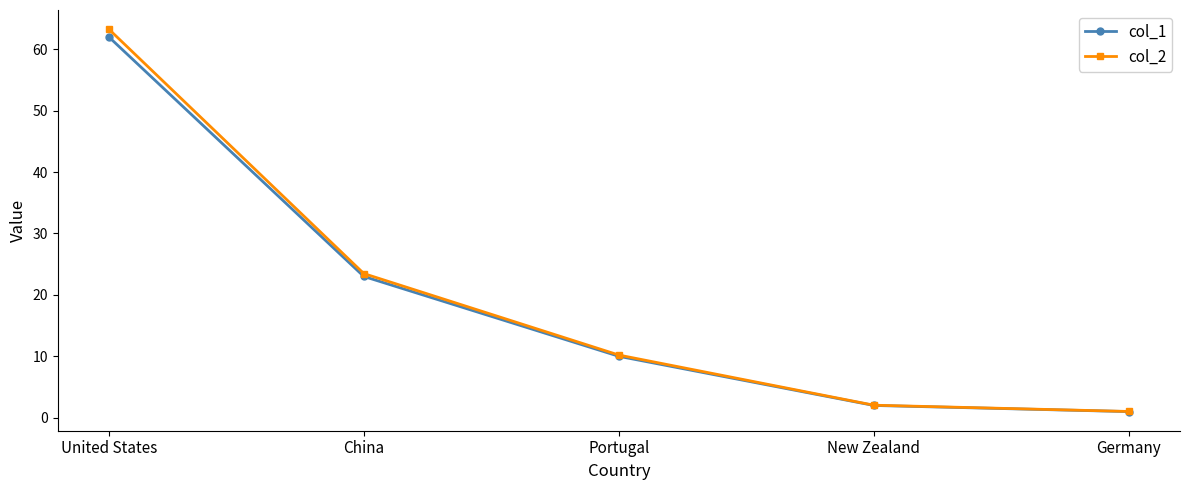

Reading left to right, what are all the values shown in this chart?

col_1: 62.0	23.0	10.0	2.0	1.0
col_2: 63.3	23.5	10.2	2.0	1.0